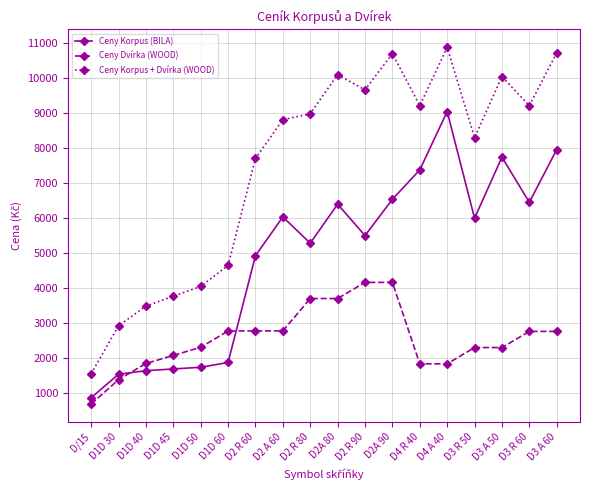

Which series has the largest range (max minus min)?

Ceny Korpus + Dvírka (WOOD)